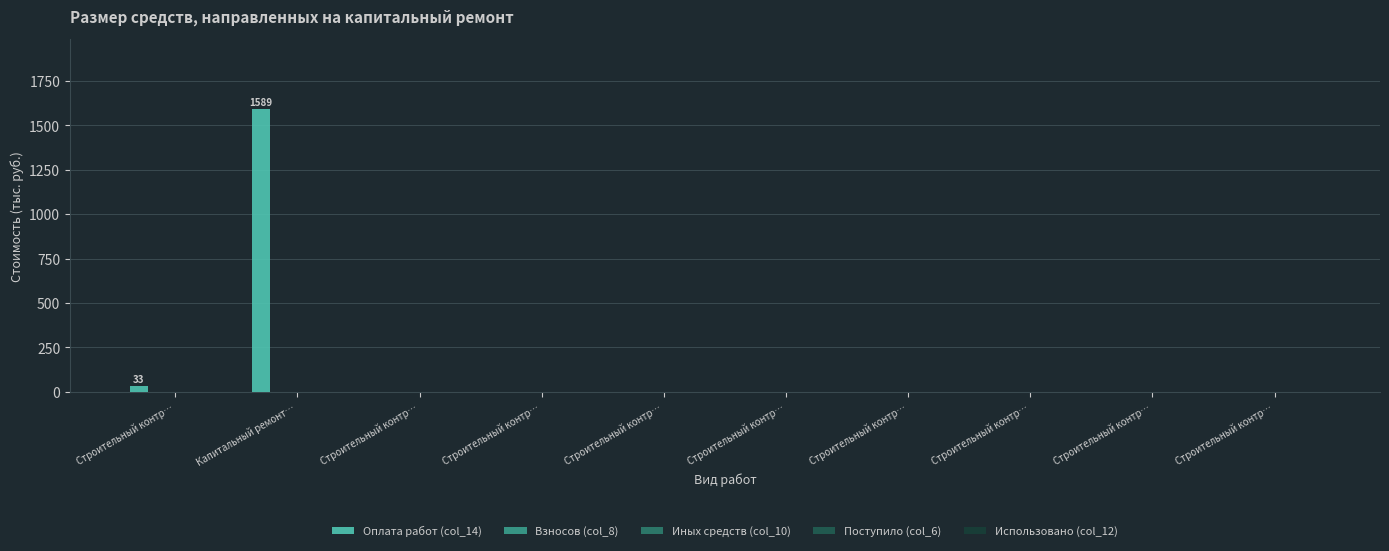

What is the maximum value shown in the chart?

1589.2